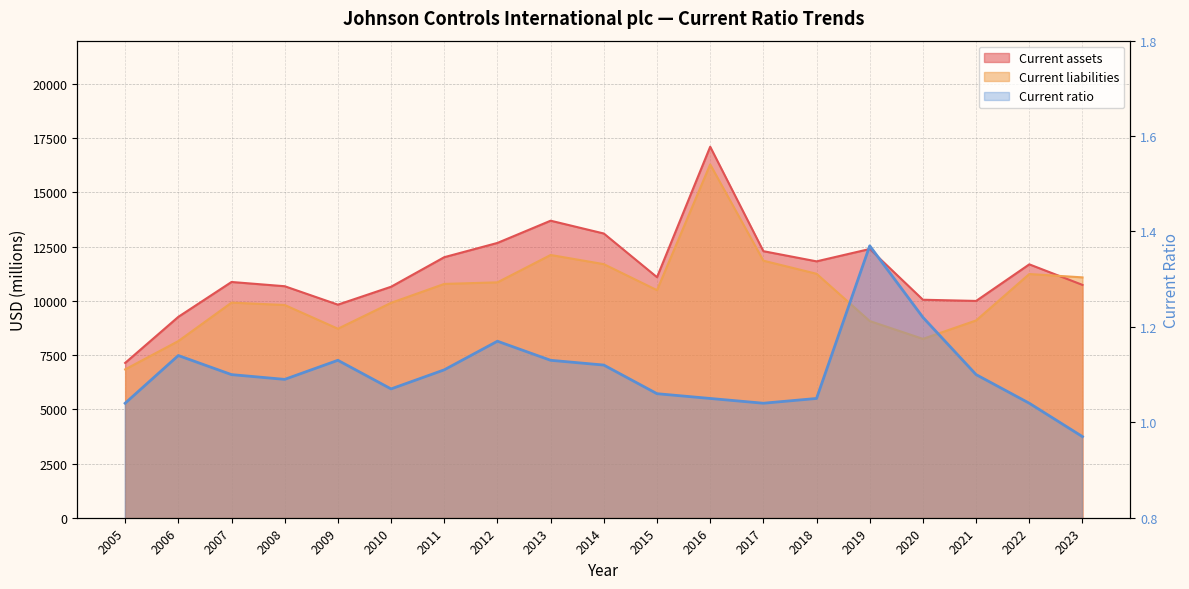

Which category has the highest value in the Current assets series?

2016